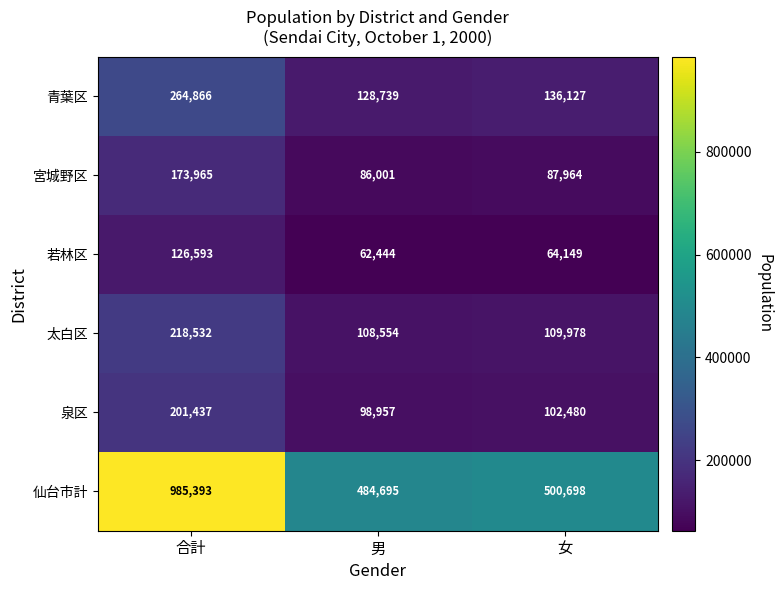

What is the sum of the 泉区 values at 合計 and 男?

300394